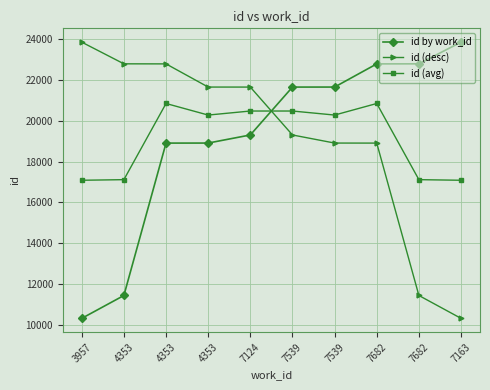

How many data points in id (avg) are less than 20283?

4